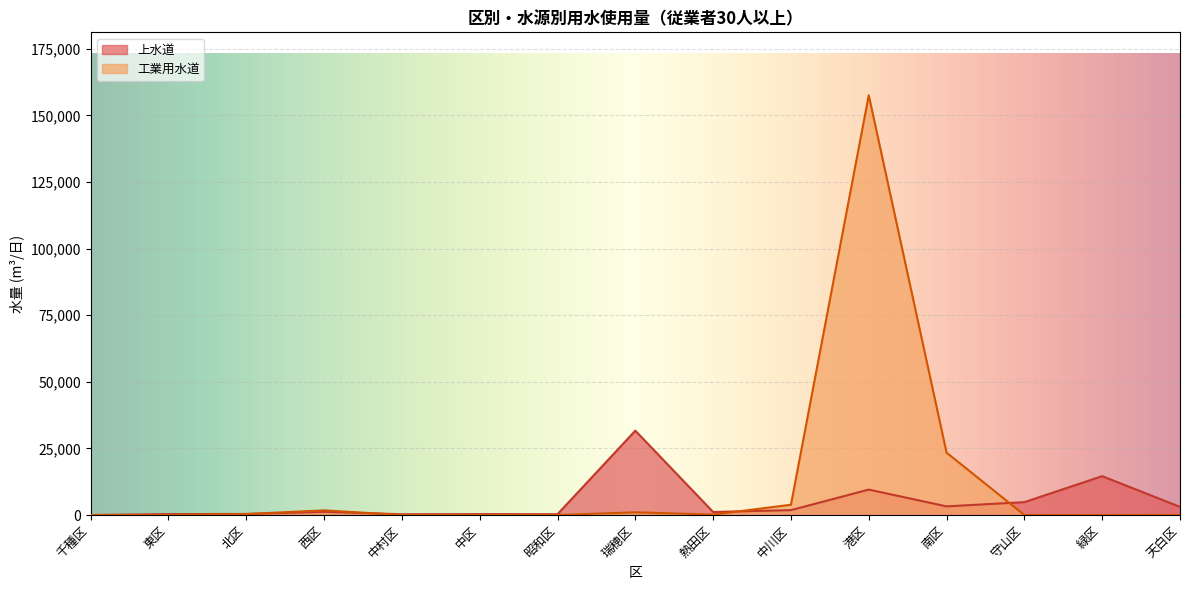

Count the number of data series in this chart.

2